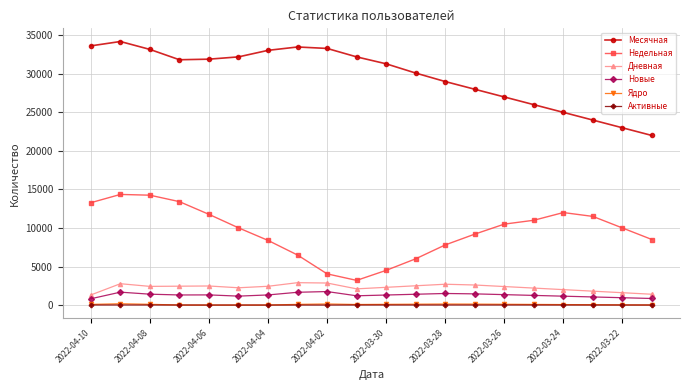

Which series has the largest total across all categories?

Месячная